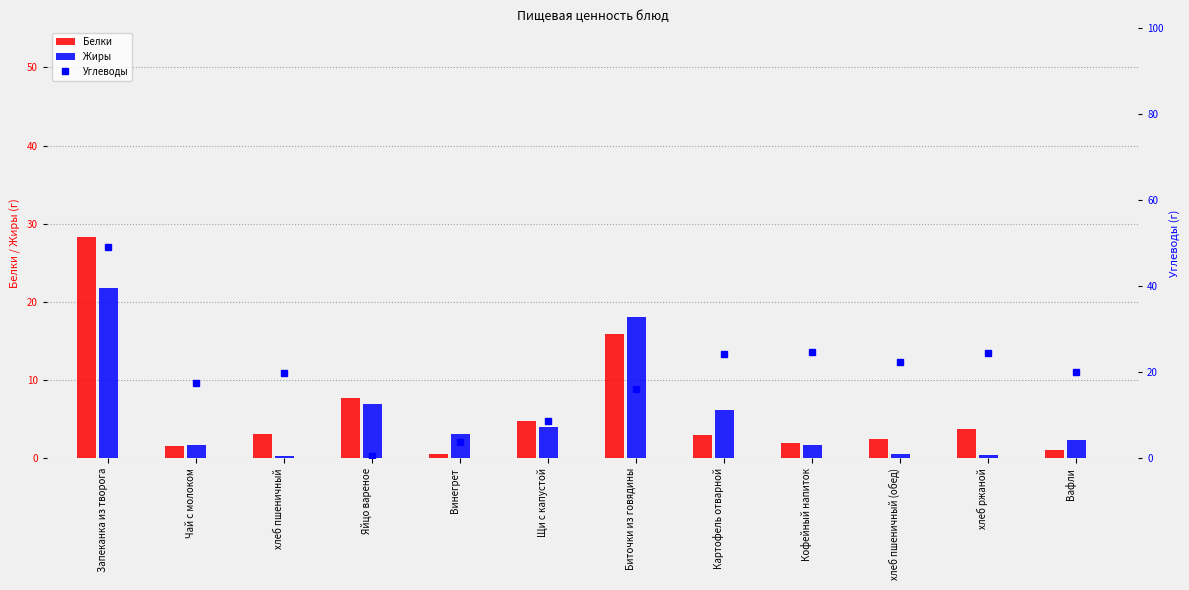

Count the number of categories in the chart.

12